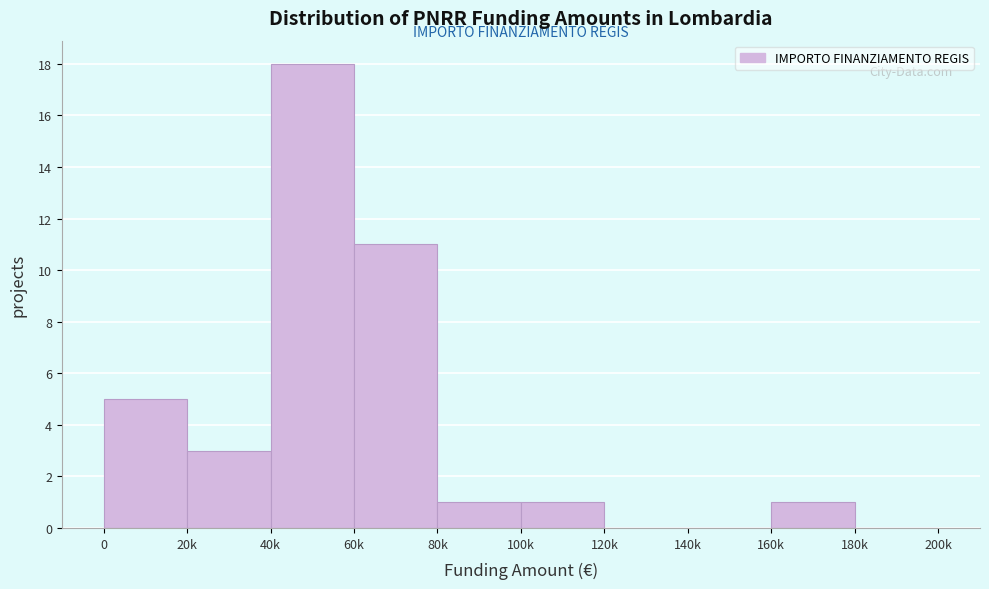

Reading right to left, extract all data points from this chart.

180k=0	160k=1	140k=0	120k=0	100k=1	80k=1	60k=11	40k=18	20k=3	0=5